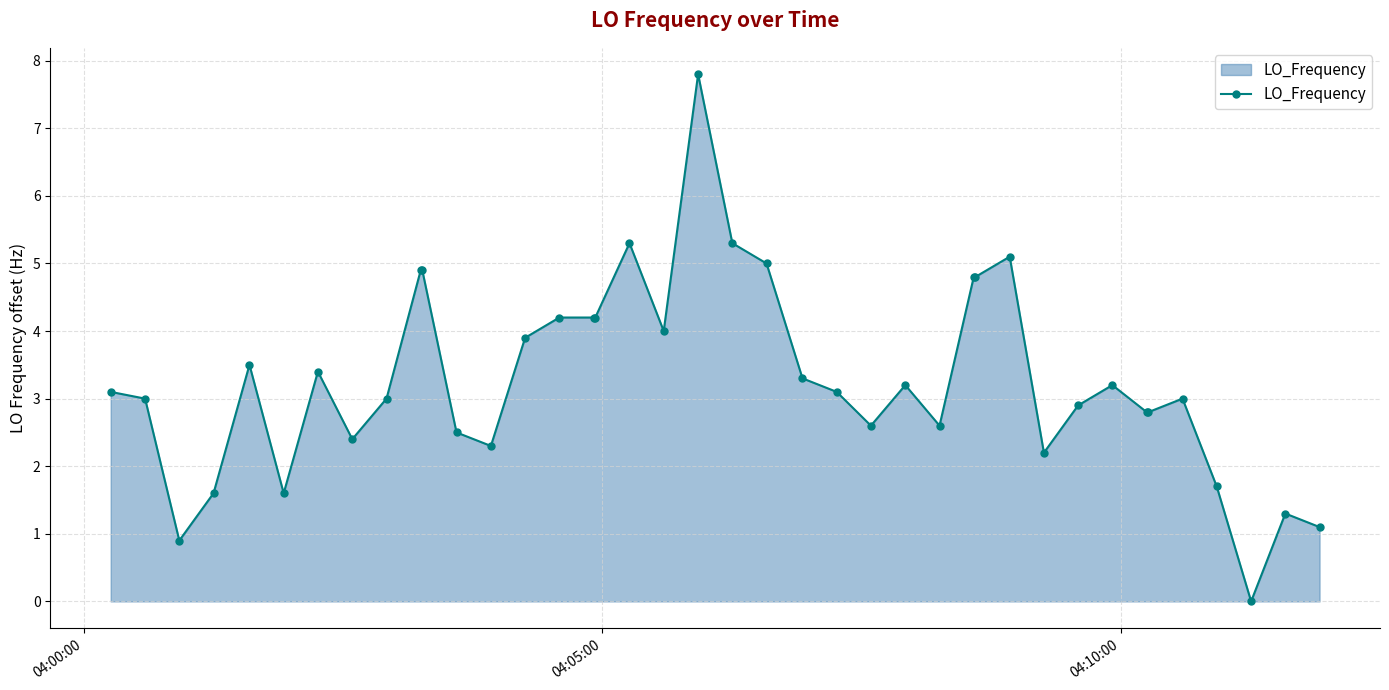

True or false: there are more than 0 points higher than both neighbors.

True